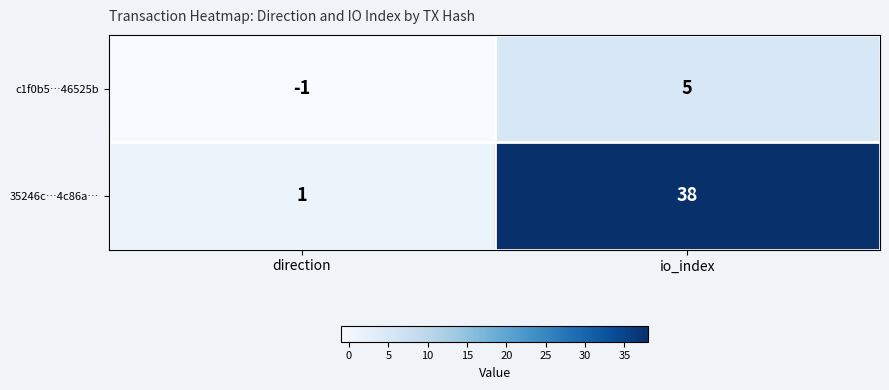

Is it true that c1f0b5…46525b equals 7 at io_index?

False